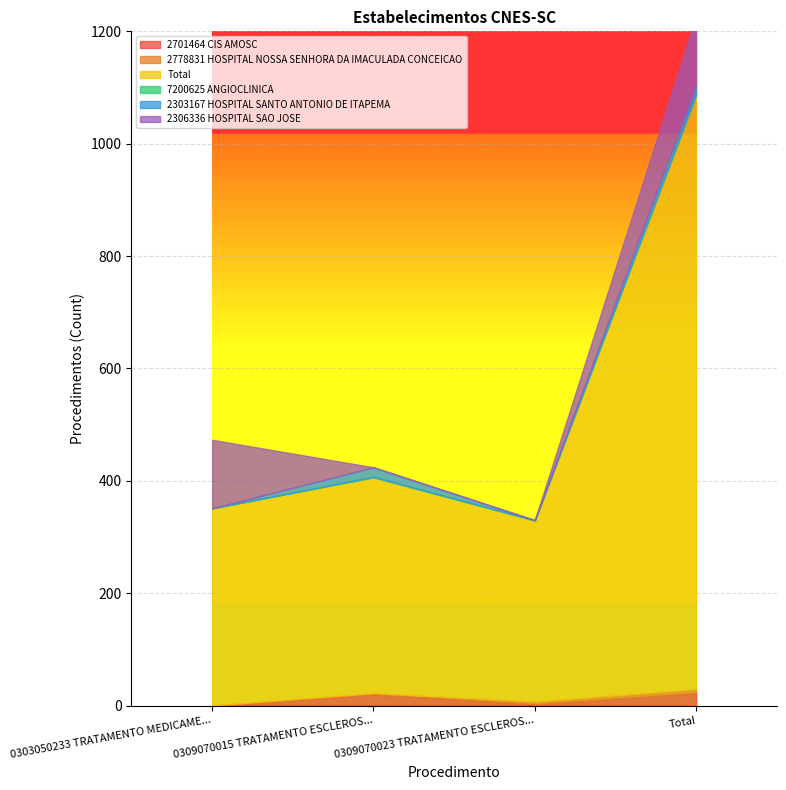

What is the total value across all series at 0309070015 TRATAMENTO ESCLEROSANTE NAO (1)?

424